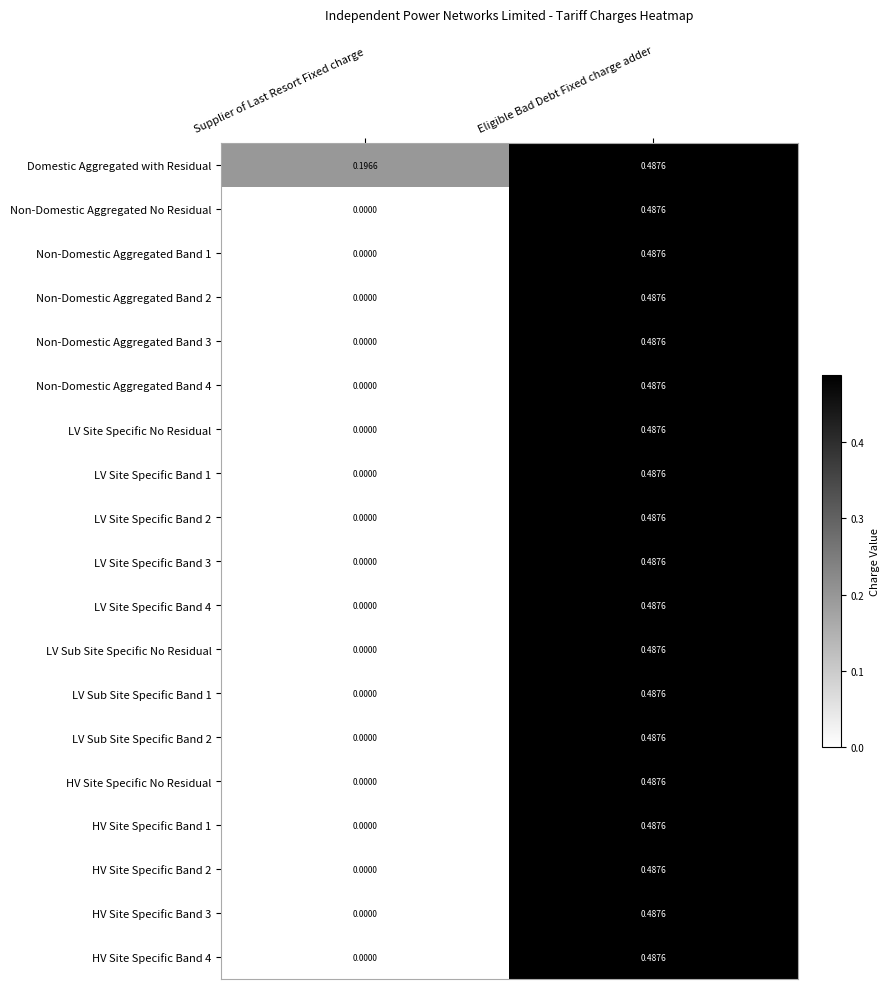

Which category has the lowest value across all series?

Supplier of Last Resort Fixed charge